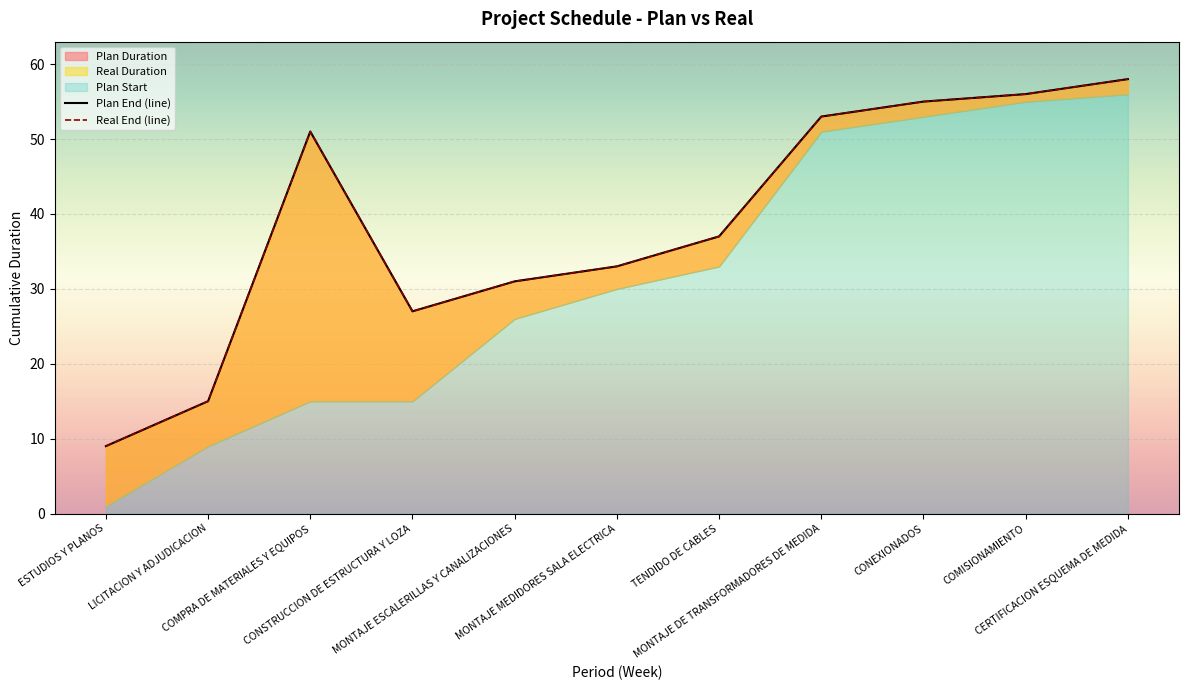

What is the minimum value for Real End (line)?

9